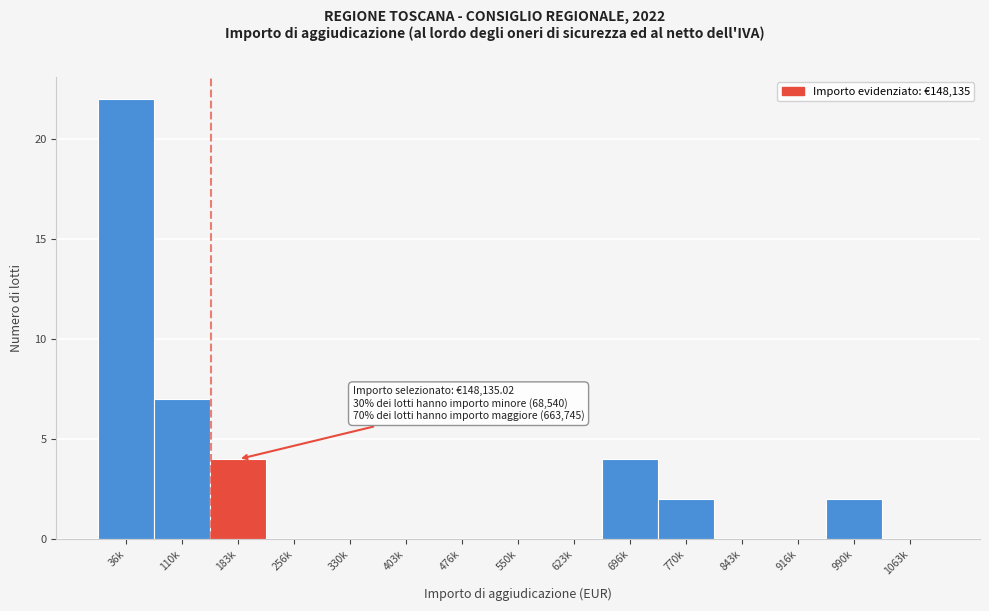

Reading right to left, extract all data points from this chart.

1063k=0	990k=2	916k=0	843k=0	770k=2	696k=4	623k=0	550k=0	476k=0	403k=0	330k=0	256k=0	183k=4	110k=7	36k=22